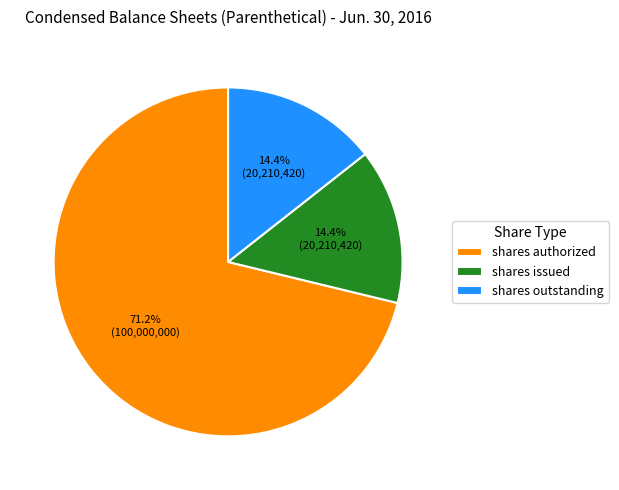

What is the largest slice in the pie chart?

shares authorized